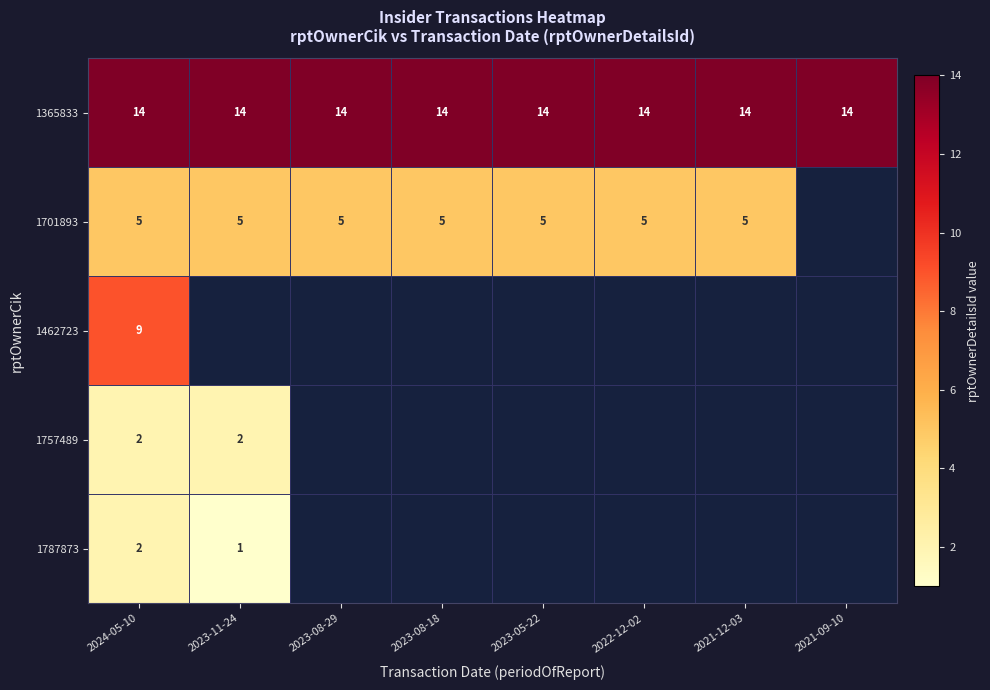

True or false: 1701893 has a value of 1 at 2024-05-10.

False